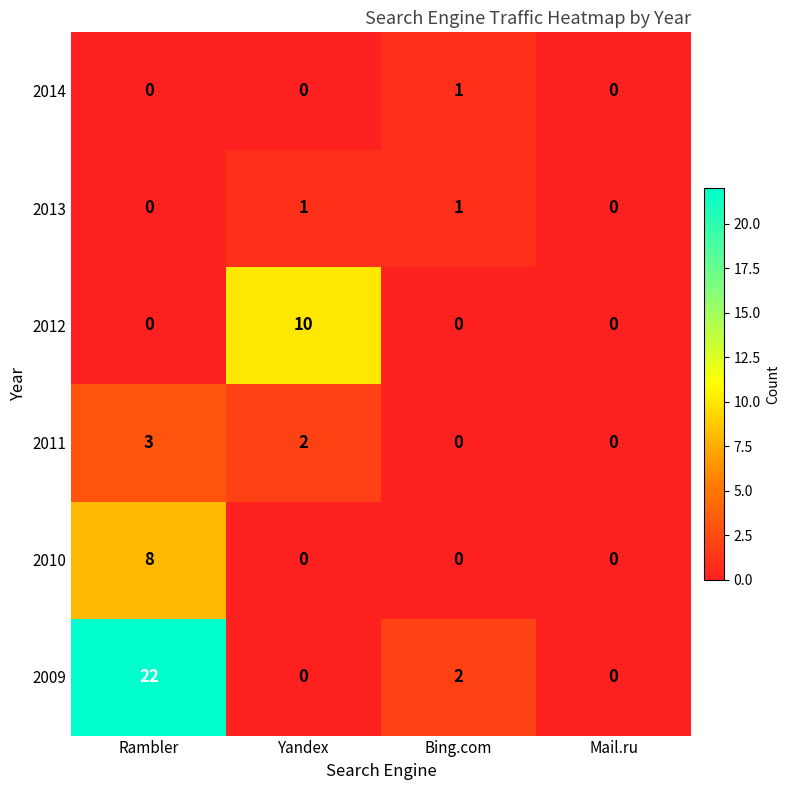

Which series changed the most between Yandex and Mail.ru?

2012